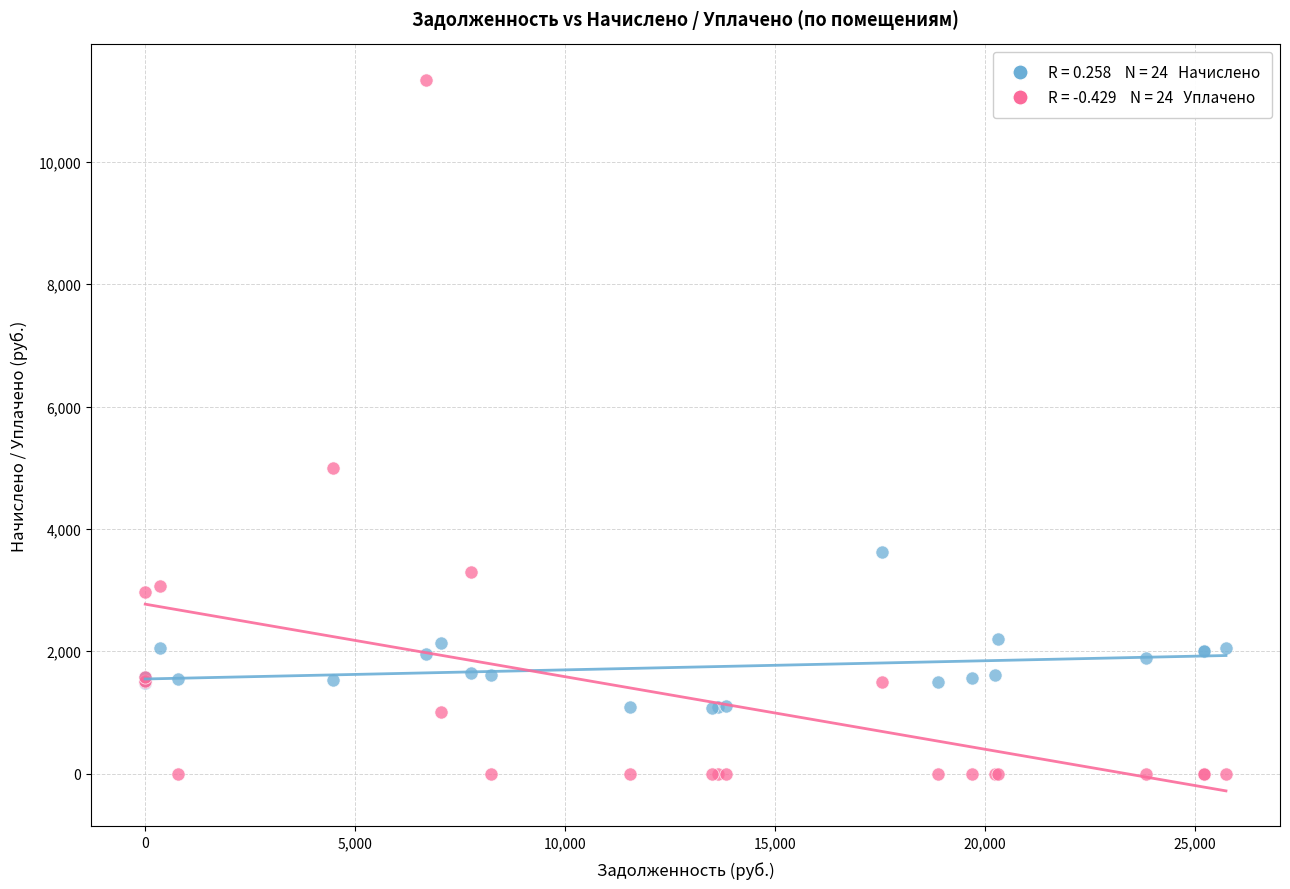

Across all series, what Y value is closest to 5669?

4992.8